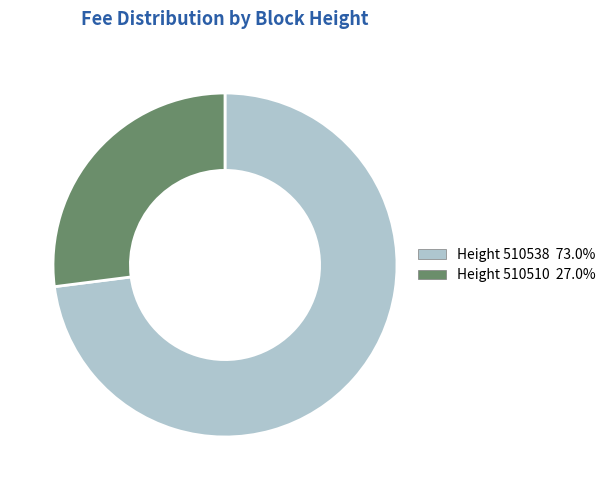

Is there a majority slice in this chart?

Yes